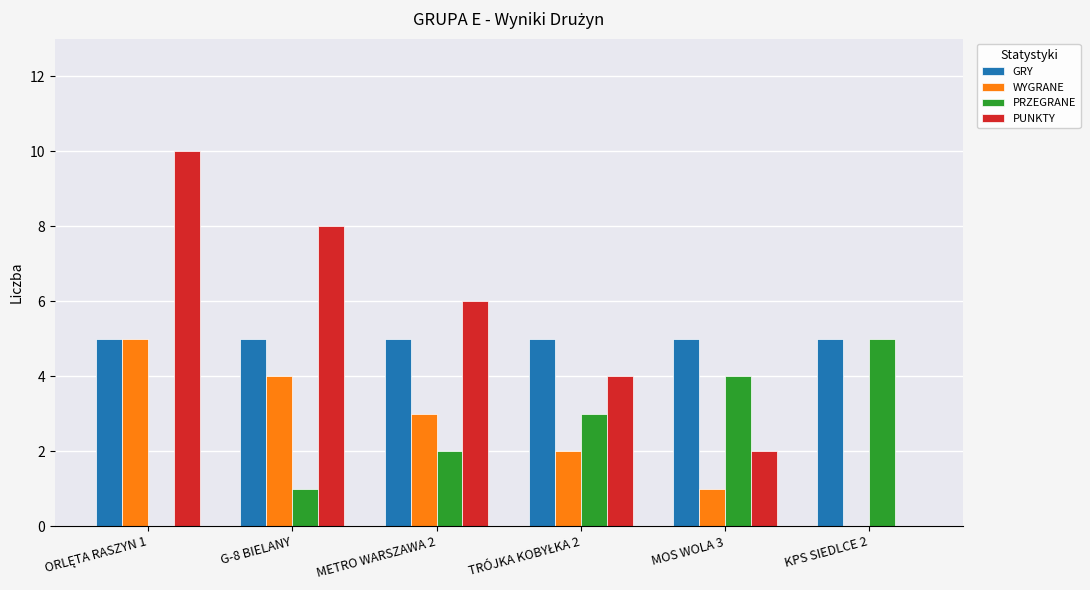

The PUNKTY series shows 3 at KPS SIEDLCE 2. True or false?

False